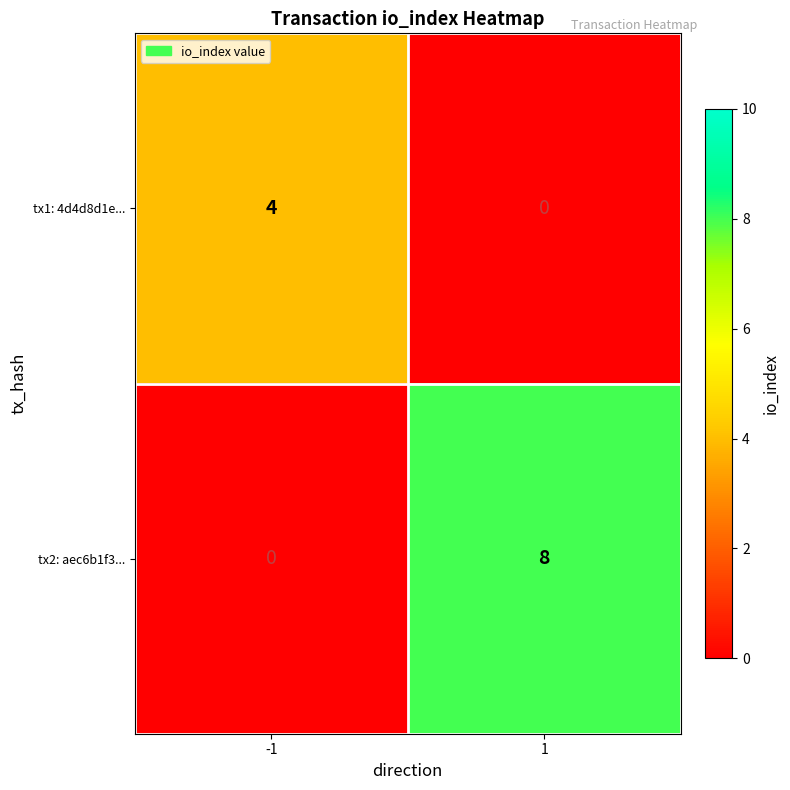

What is the total value across all series at -1?

4